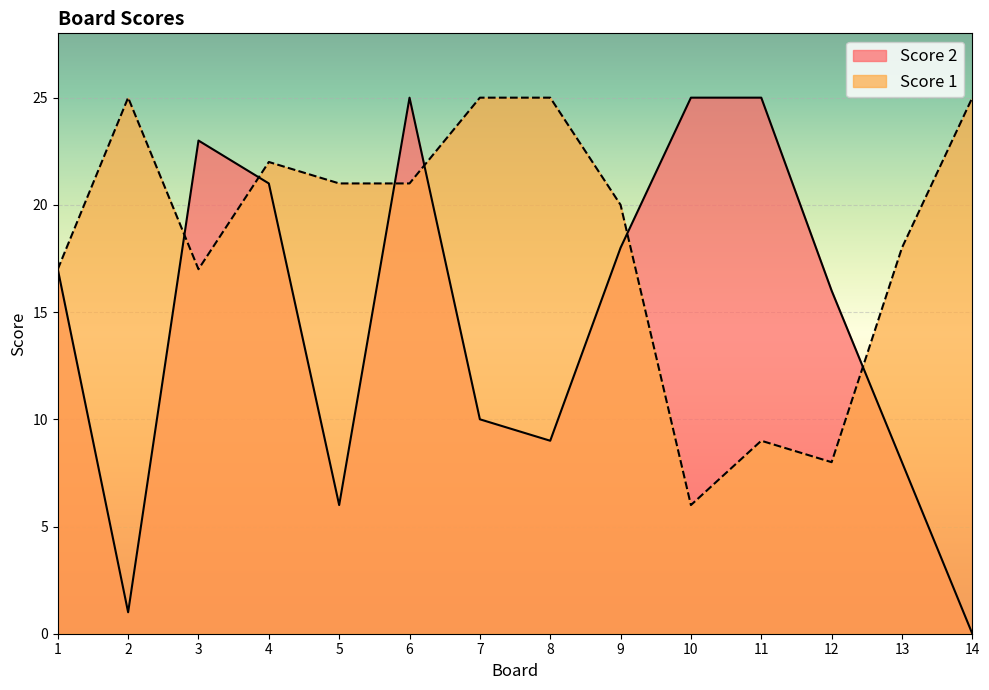

What is the average value of the Score 2 series?

15